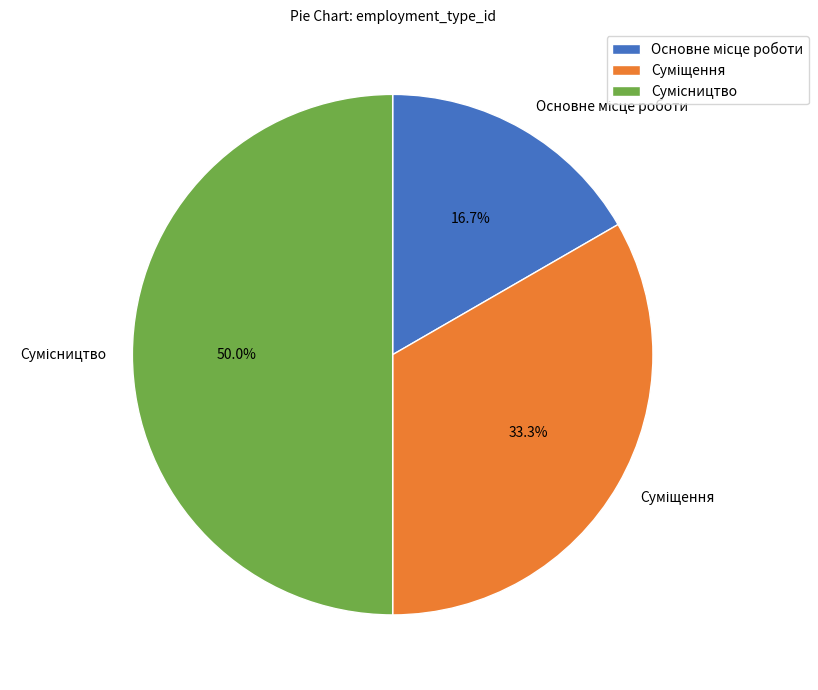

How many slices are in this pie chart?

3